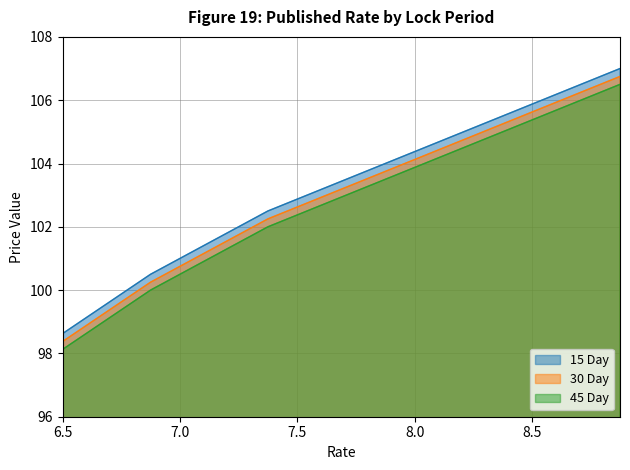

True or false: 15 Day has more than 1 interior local peaks.

False